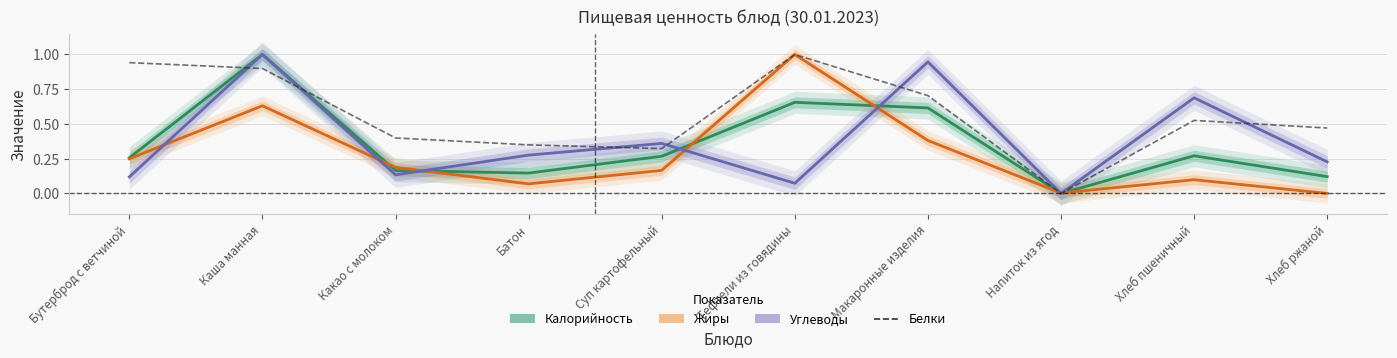

Which series has the largest total across all categories?

Белки